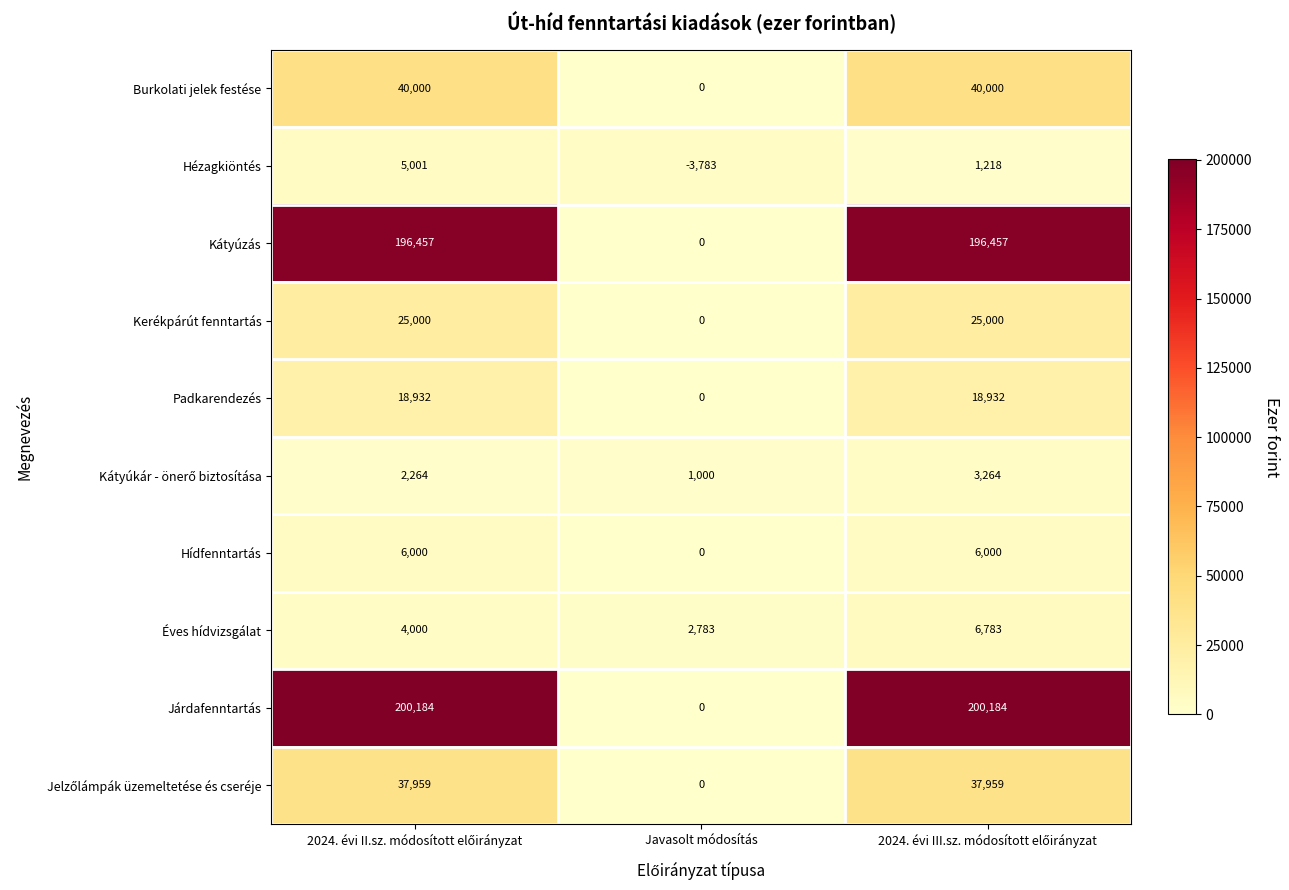

Which series has the largest total across all categories?

Járdafenntartás